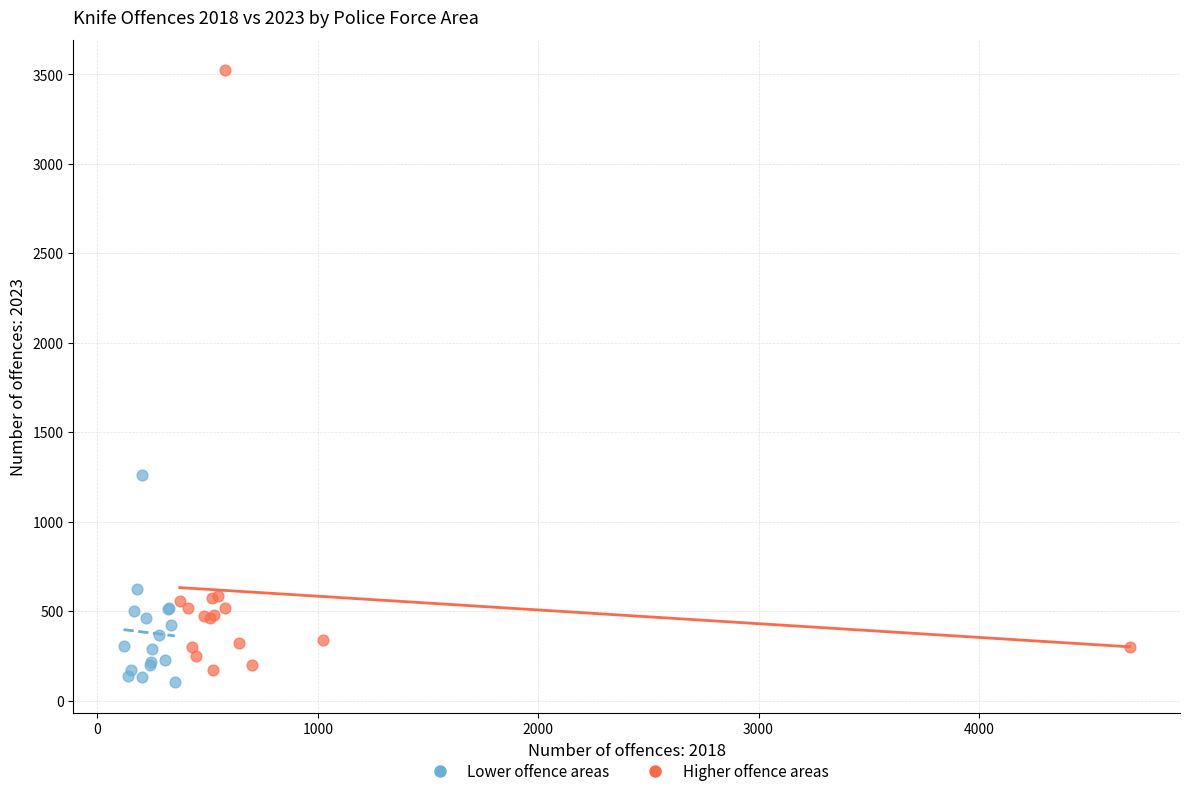

Which series has the largest Y range (max minus min)?

Higher offence areas